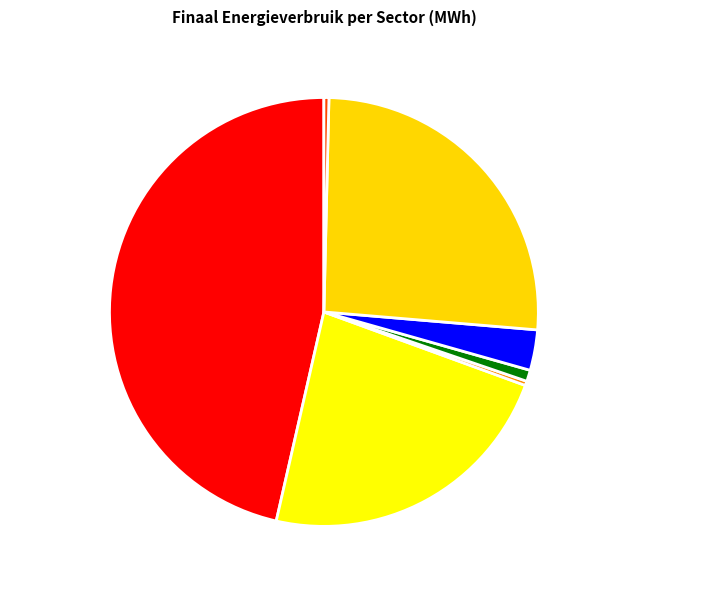

How many slices are in this pie chart?

7